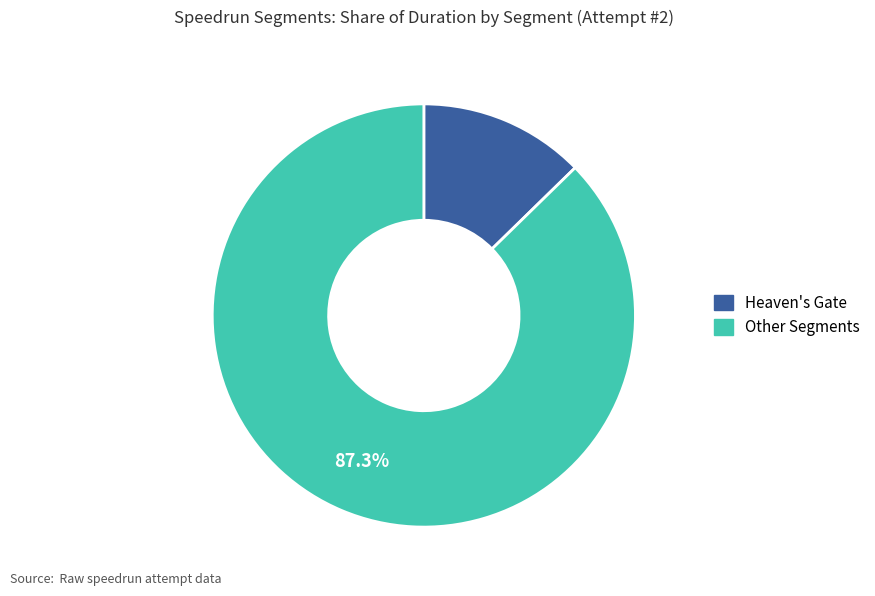

Does any single category account for the majority?

Yes